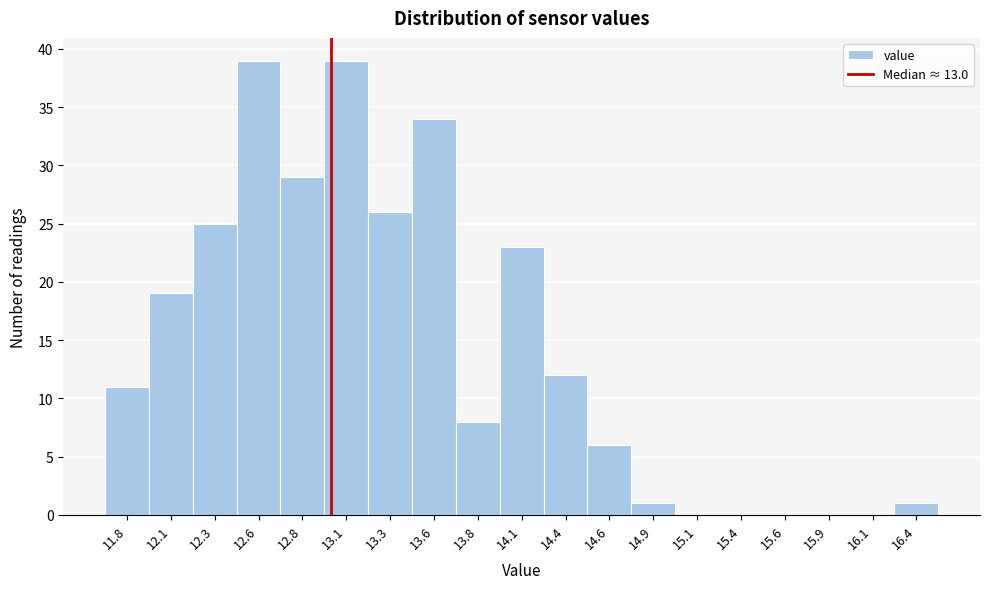

Reading left to right, transcribe this chart: for each bar, give the range it covers on the x-axis and its height. Neither the bar edges nor the heights are printed on the chart, so give them approximately, as read against the axes.

11.70 to 11.95: 11
11.95 to 12.20: 19
12.20 to 12.45: 25
12.45 to 12.70: 39
12.70 to 12.95: 29
12.95 to 13.20: 39
13.20 to 13.45: 26
13.45 to 13.70: 34
13.70 to 13.95: 8
13.95 to 14.25: 23
14.25 to 14.50: 12
14.50 to 14.75: 6
14.75 to 15.00: 1
15.00 to 15.25: 0
15.25 to 15.50: 0
15.50 to 15.75: 0
15.75 to 16.00: 0
16.00 to 16.25: 0
16.25 to 16.50: 1